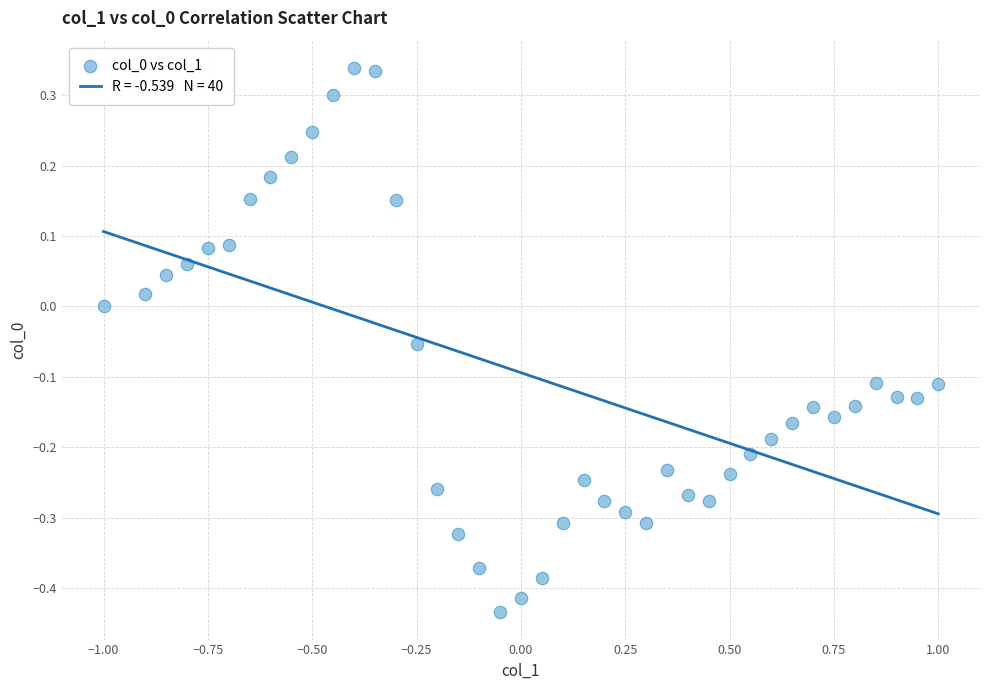

What is the range of Y values (max minus min)?

0.8